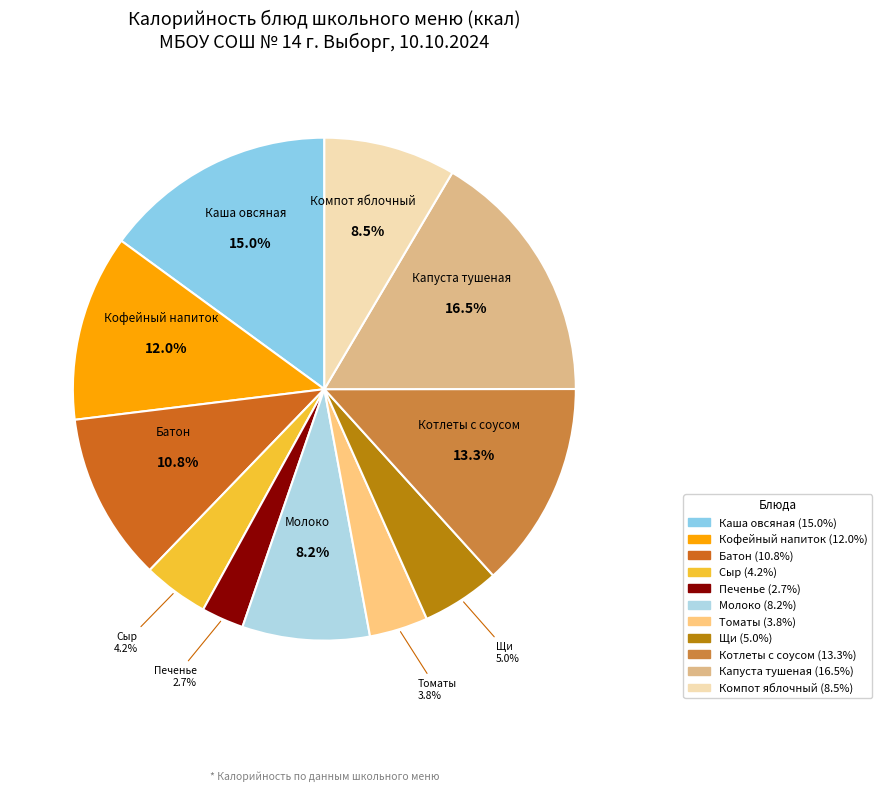

What percentage is NOT represented by Капуста тушеная?

83.5%